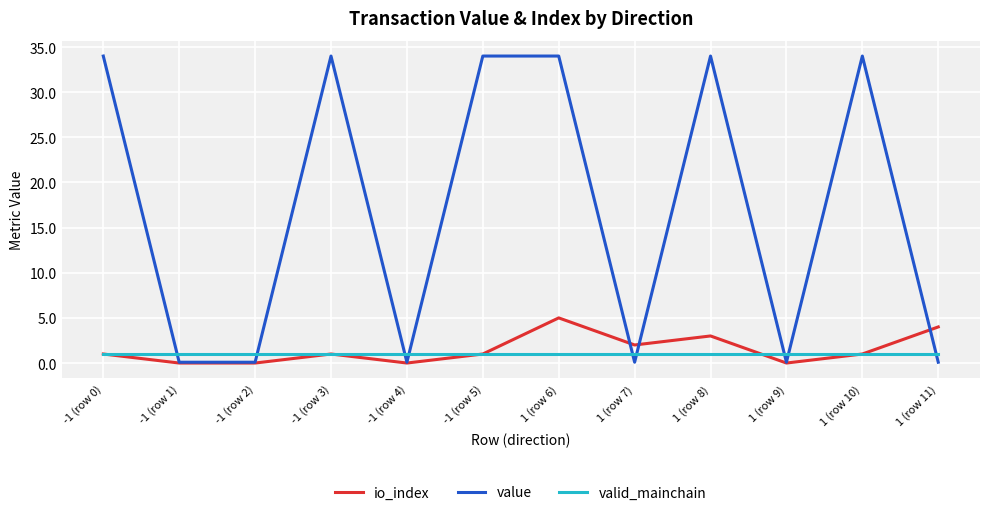

List the series in order of their peak value, lowest first.

valid_mainchain, io_index, value